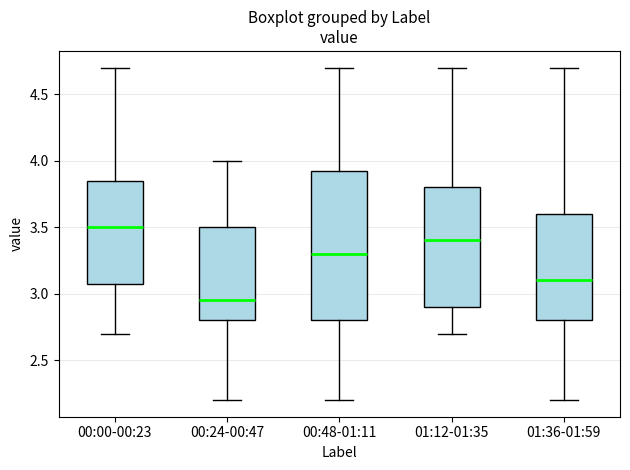

Where does the upper whisker of the box for 00:00-00:23 end on the y-axis? The values are not printed on the chart, so give them approximately, as read against the axis.

4.70